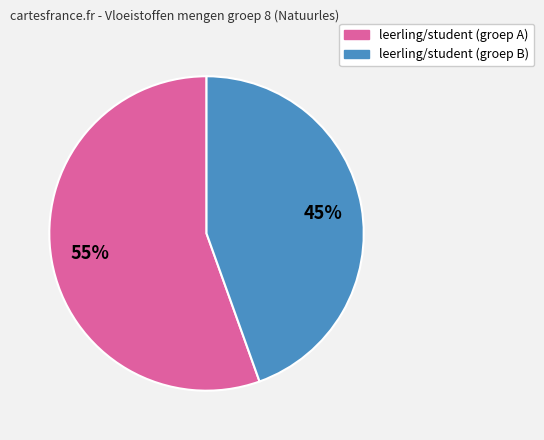

Is there any slice that represents more than half of the pie?

Yes